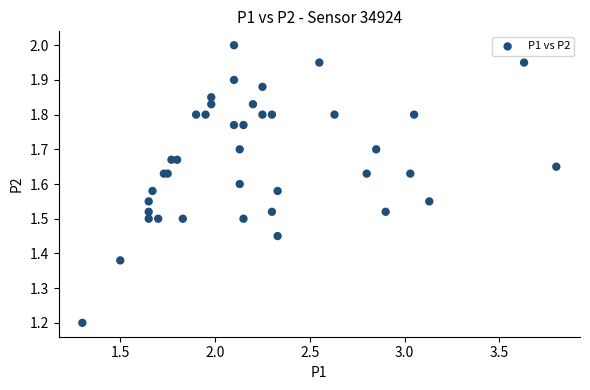

What Y value in the scatter plot is closest to 1?

1.2